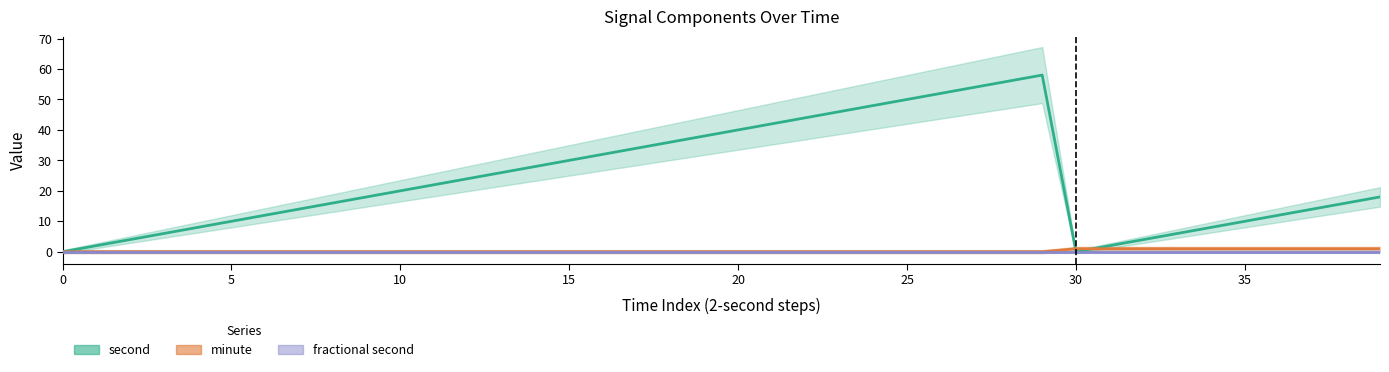

Is it true that second equals 22 at 11?

True